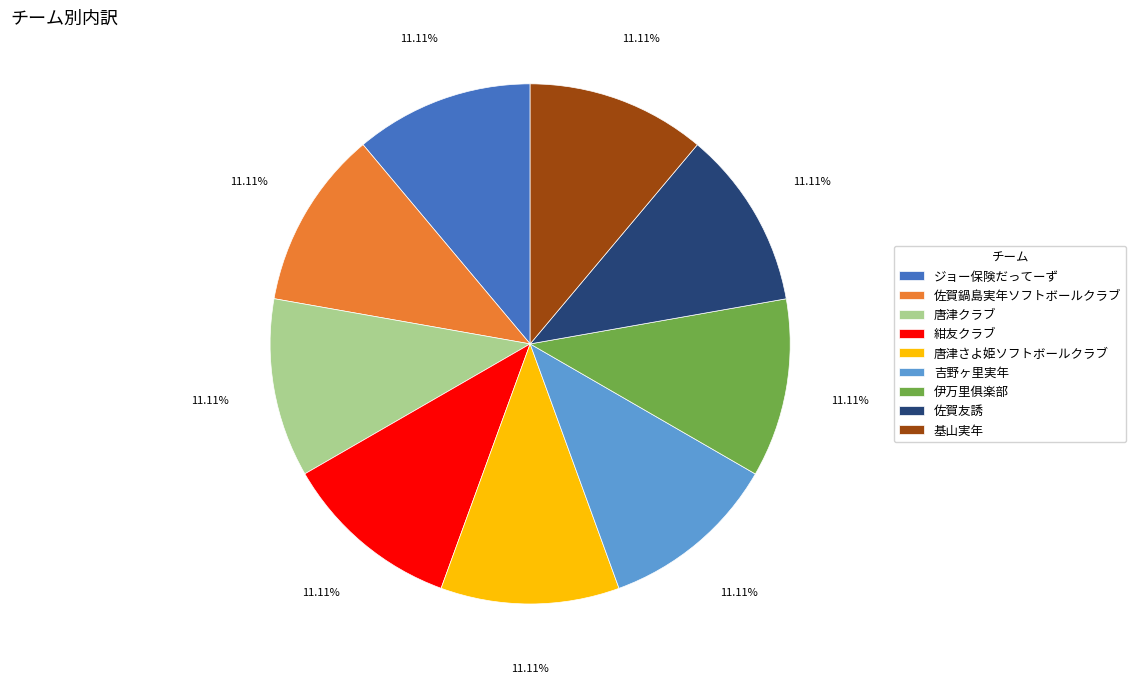

Is there any slice that represents more than half of the pie?

No